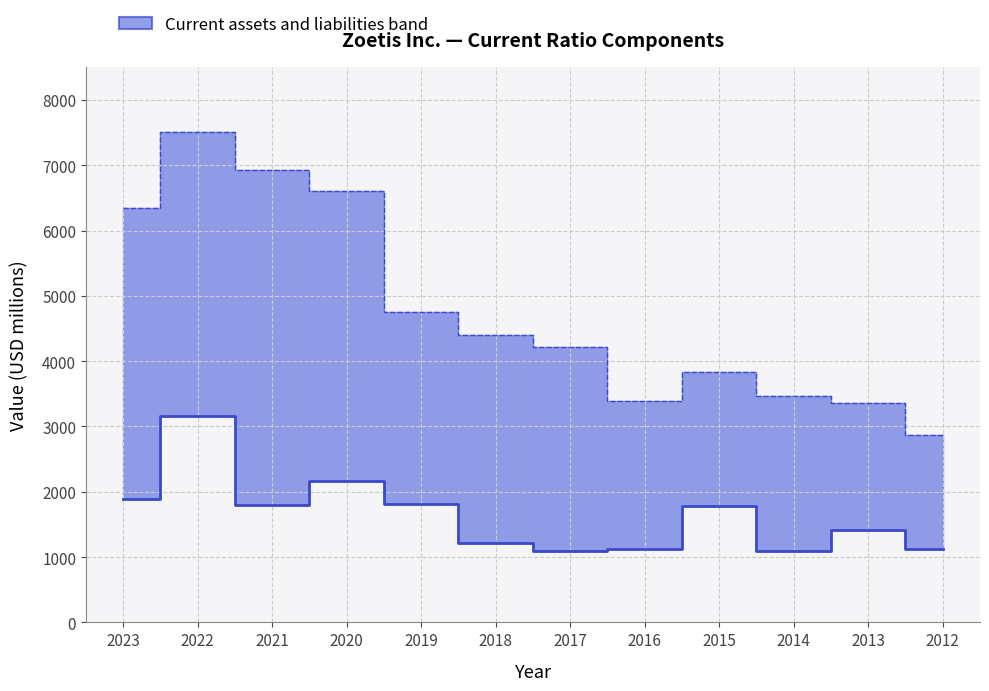

What value does the Current liabilities series have at 2020, to the nearest 100?

2200